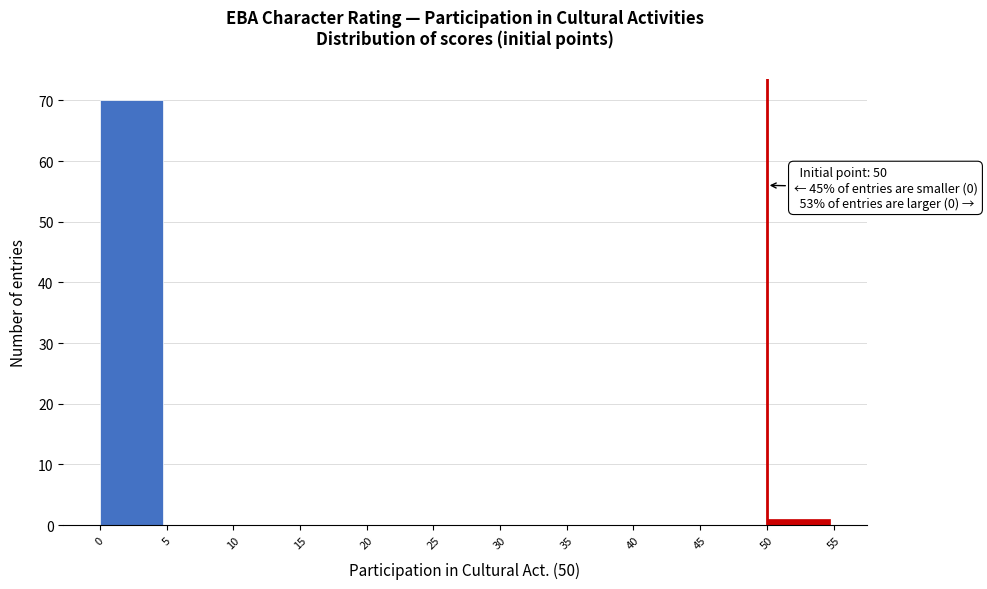

Which range on the x-axis has the tallest bar?

0 to 5